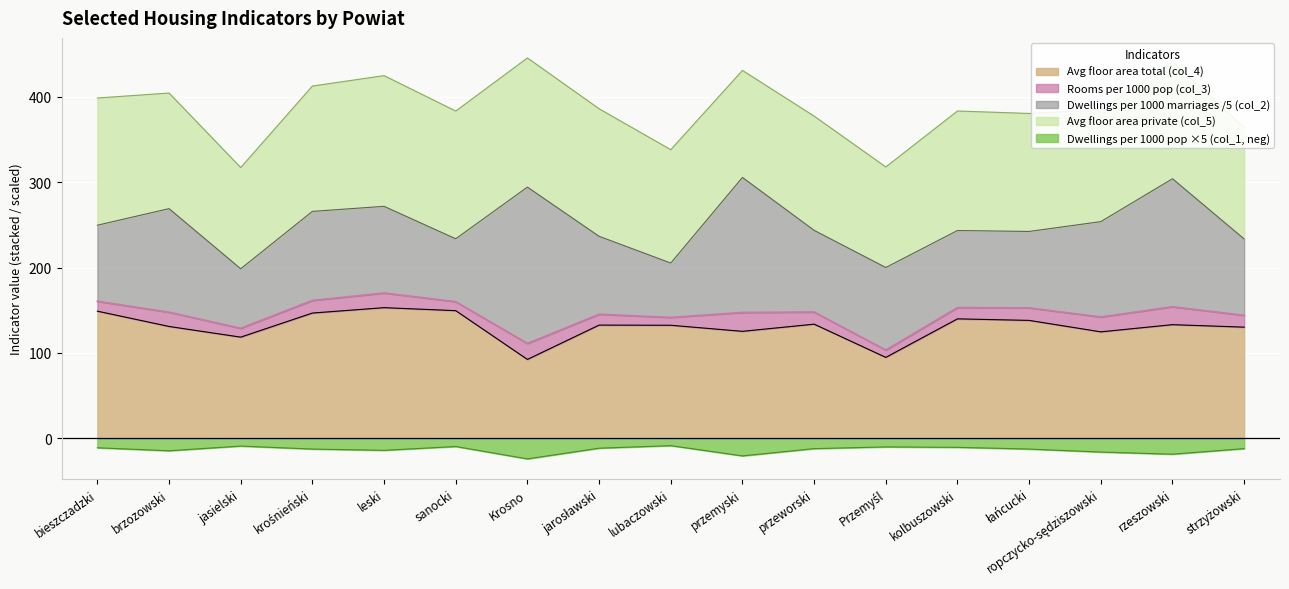

How many values in the Rooms per 1000 pop (col_3) series are below 14?

8